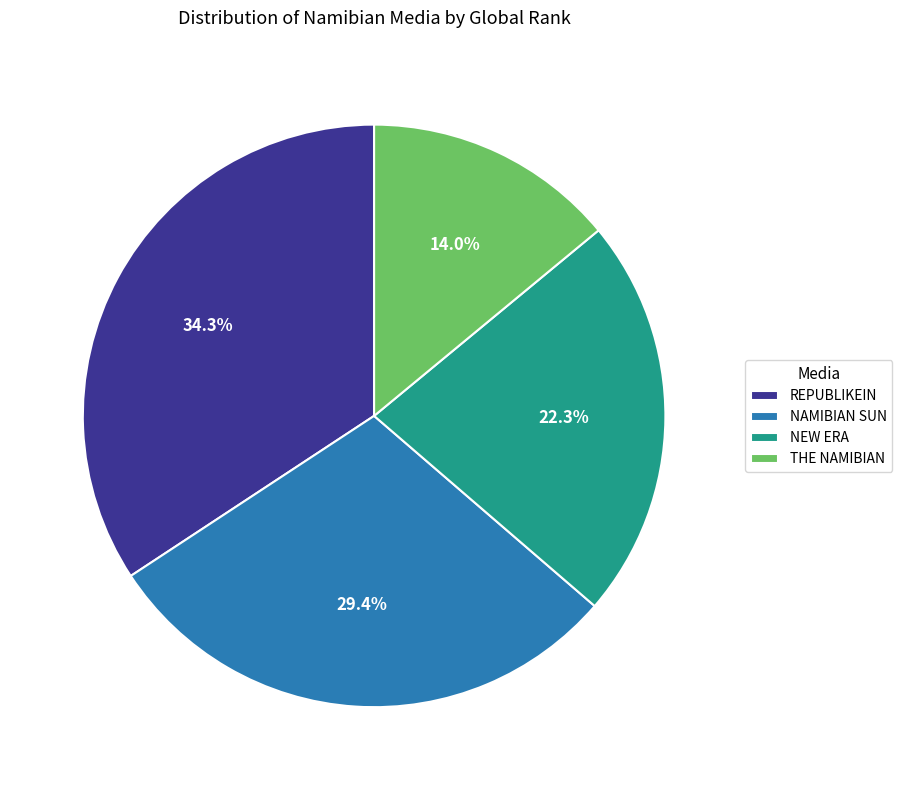

What percentage is NOT represented by NEW ERA?

77.7%